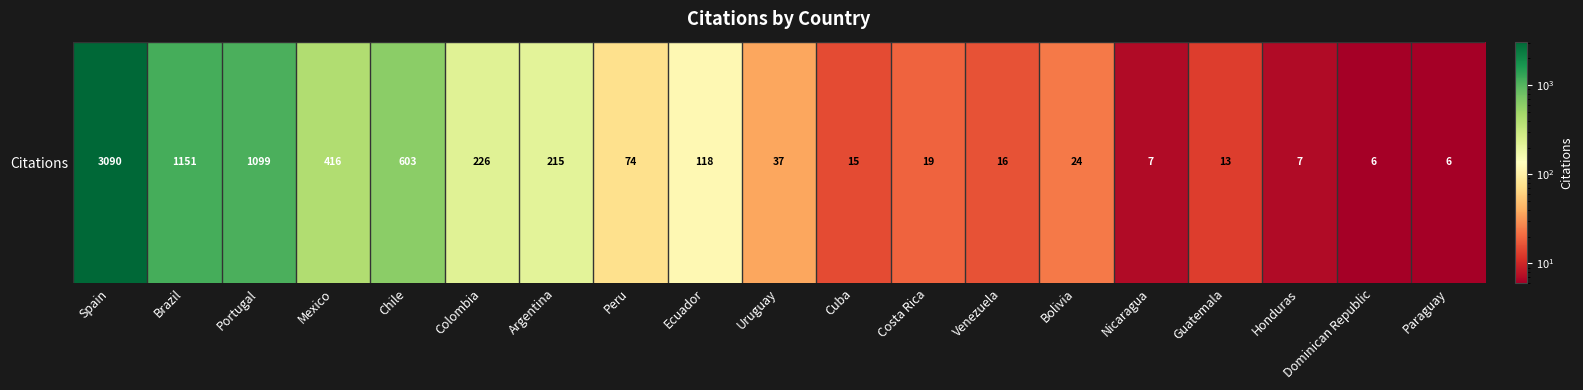

True or false: the data shows 7 at Honduras.

True